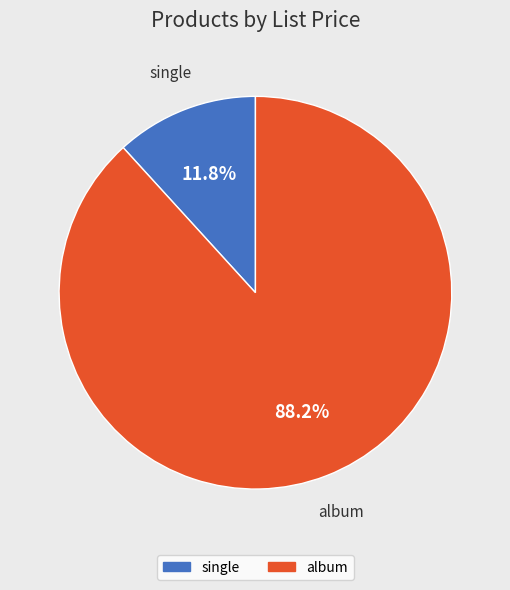

What percentage is the album slice, to the nearest percent?

88%